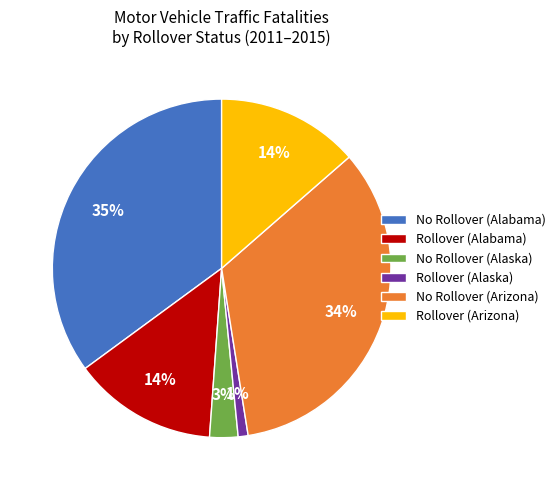

Is there a majority slice in this chart?

No